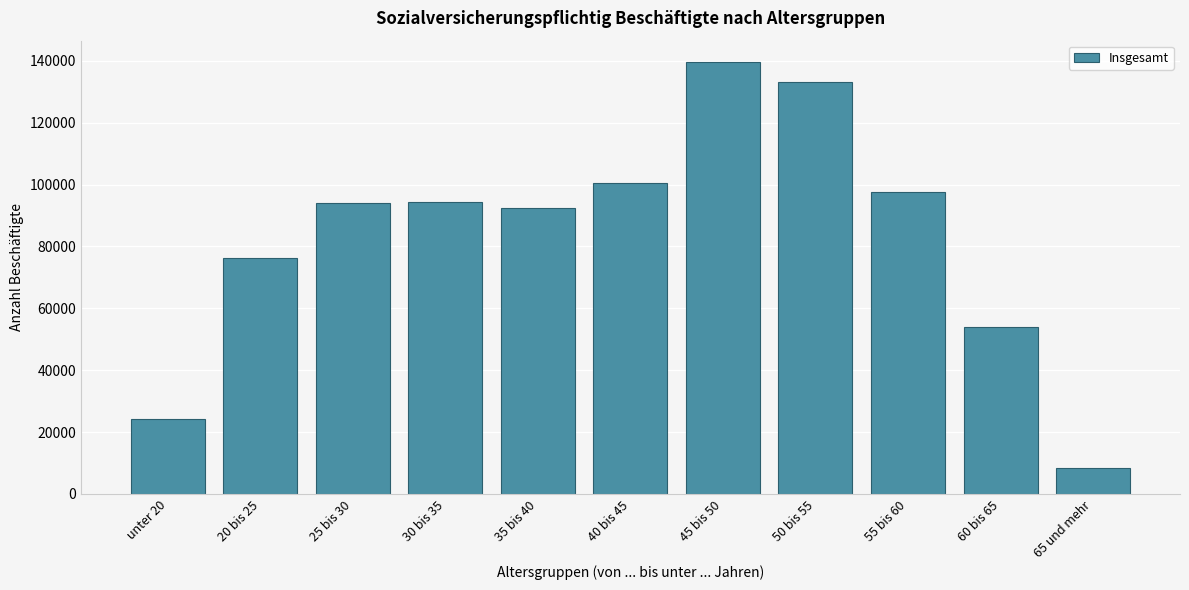

Is it true that the value at 35 bis 40 is 27748?

False